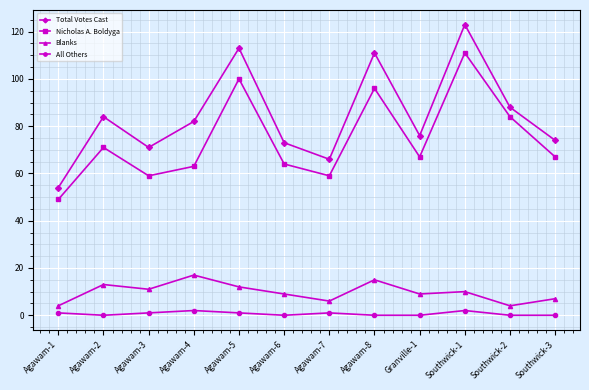

Rank the series at Agawam-3 from highest to lowest value.

Total Votes Cast, Nicholas A. Boldyga, Blanks, All Others